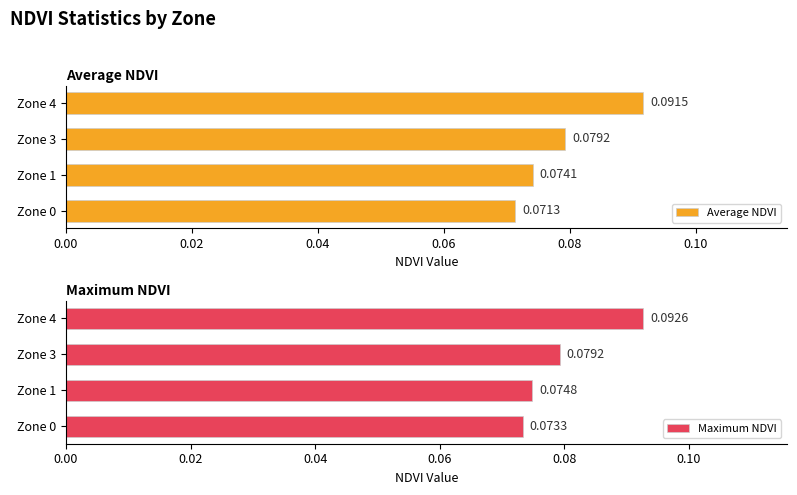

Rank the categories by Average NDVI value from lowest to highest.

Zone 0, Zone 1, Zone 3, Zone 4